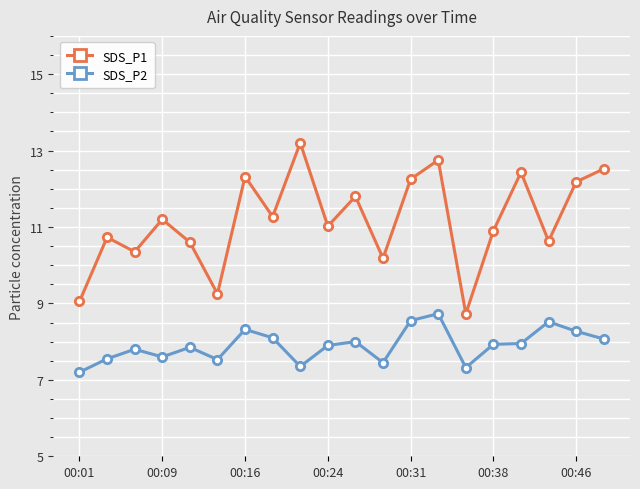

What is the value of the SDS_P1 point at the 5th from the left?

10.6